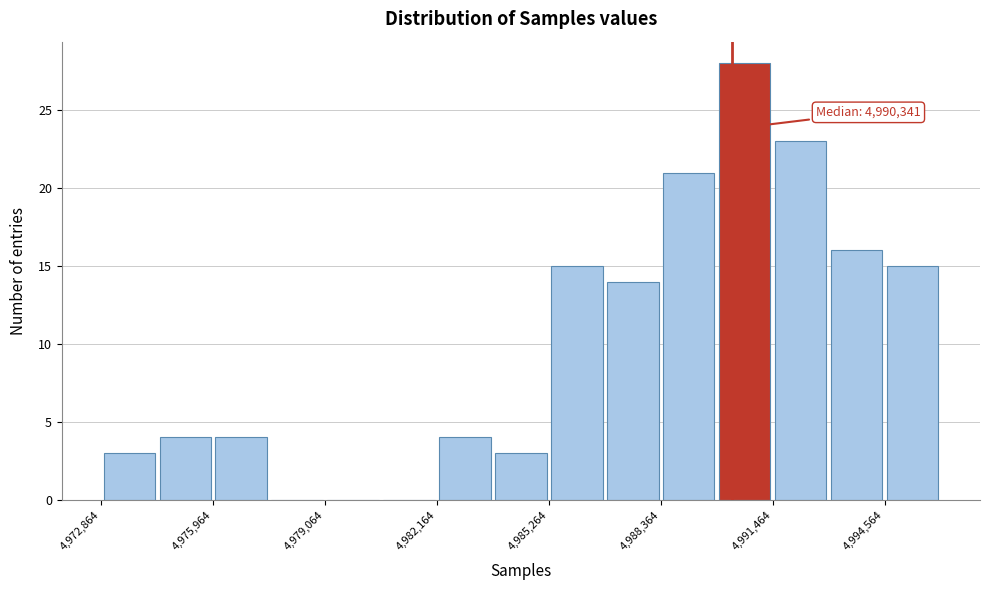

Around what value on the x-axis is the tallest bar? Give the approximate position of its centre, as read against the axis.

4990500